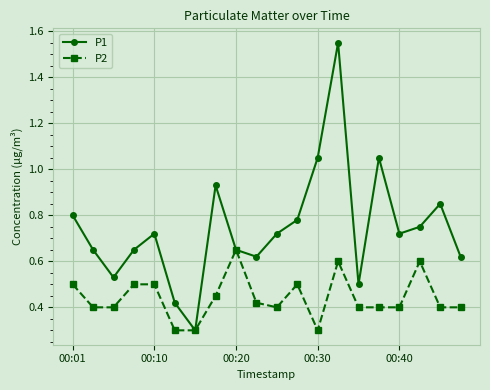

What is the minimum value for P2?

0.3